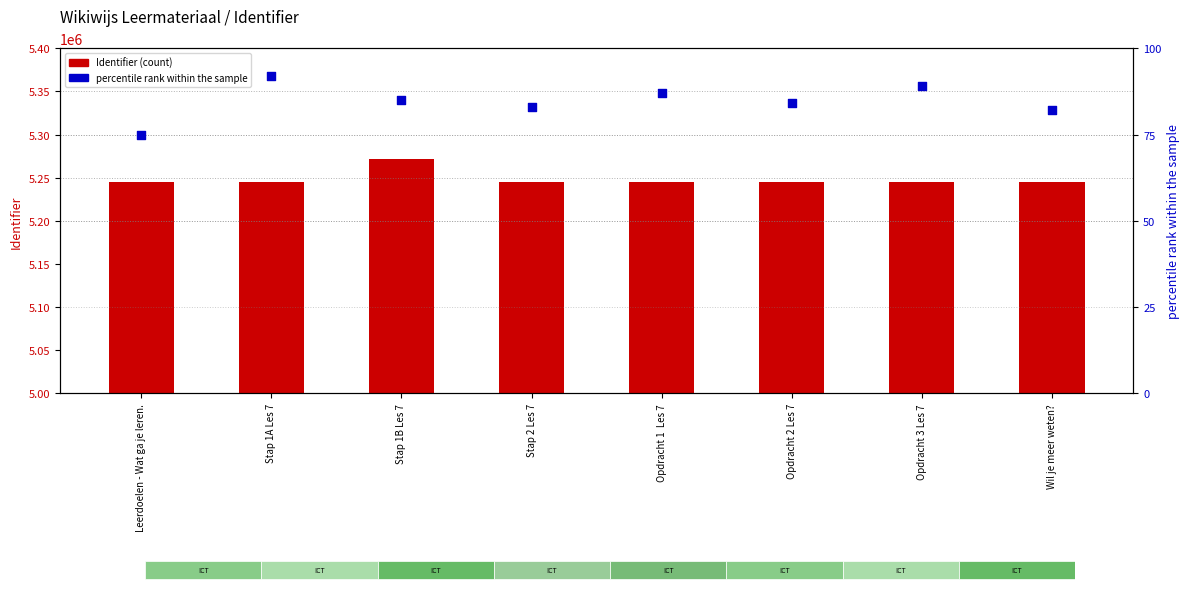

What are all the series names shown in the legend?

Identifier, percentile rank within the sample